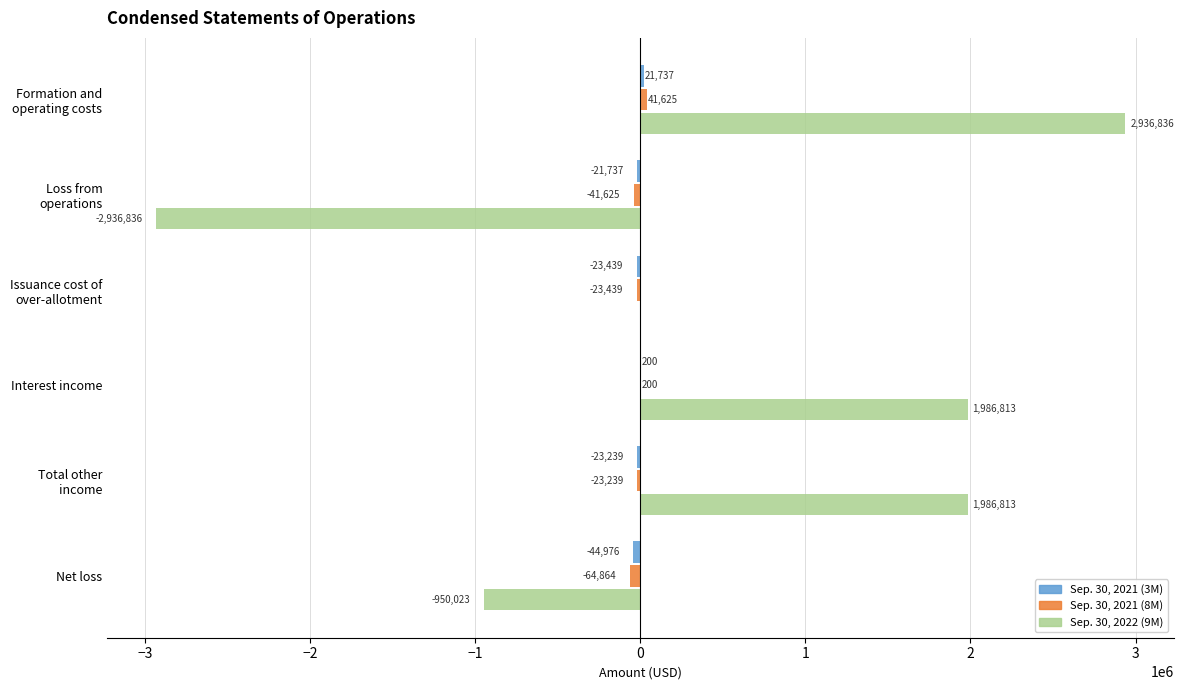

Which series has the largest total across all categories?

Sep. 30, 2022 (9M)